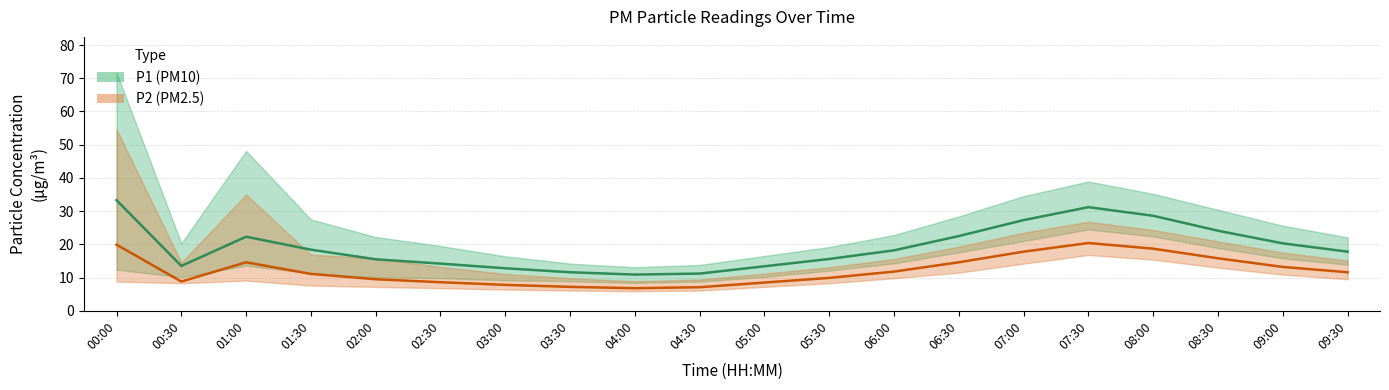

What is the value of the P1 (PM10) point at the 1st from the left?

33.3